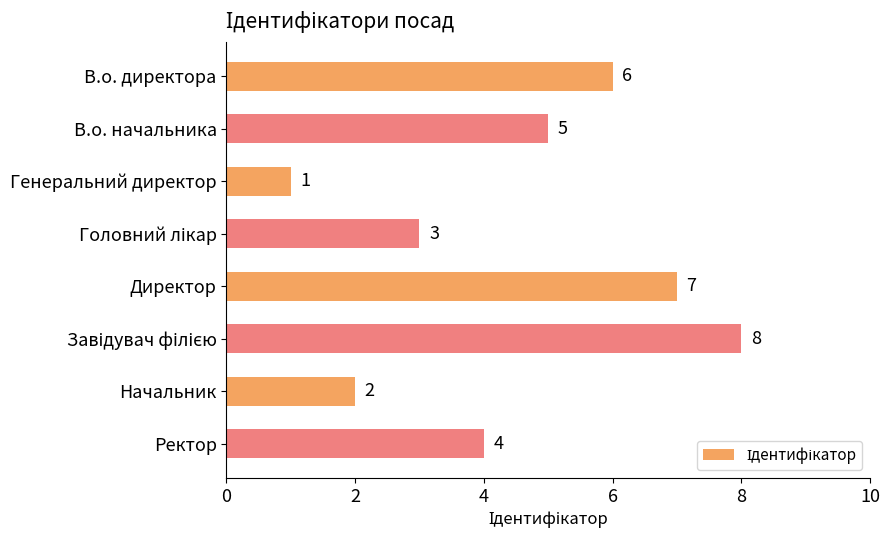

What is the change in value from Начальник to Ректор?

+2